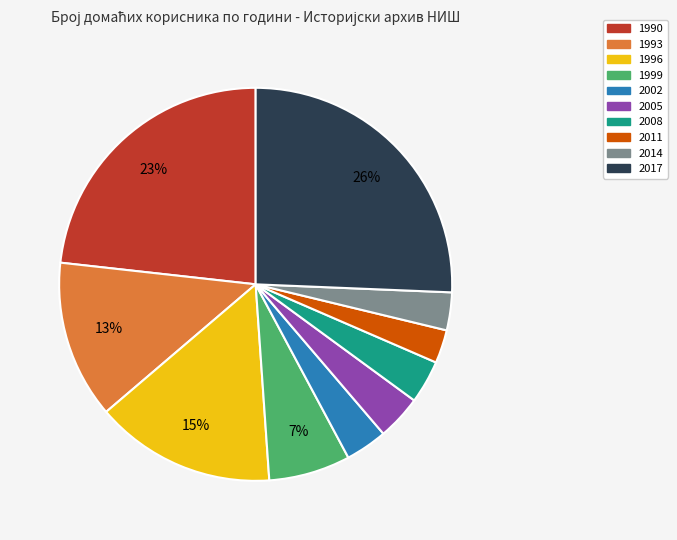

Is it true that 1990 is 23% of the pie?

True